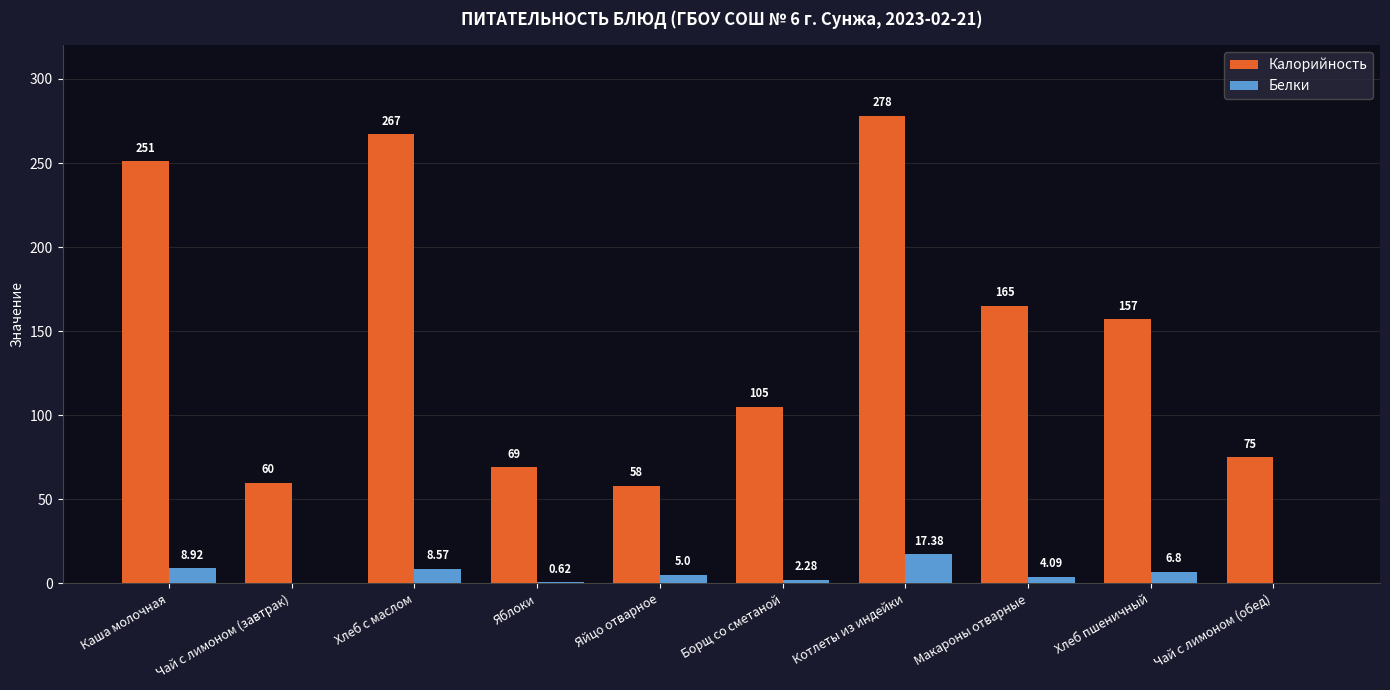

Where is Белки nearest to the value 8?

Хлеб с маслом